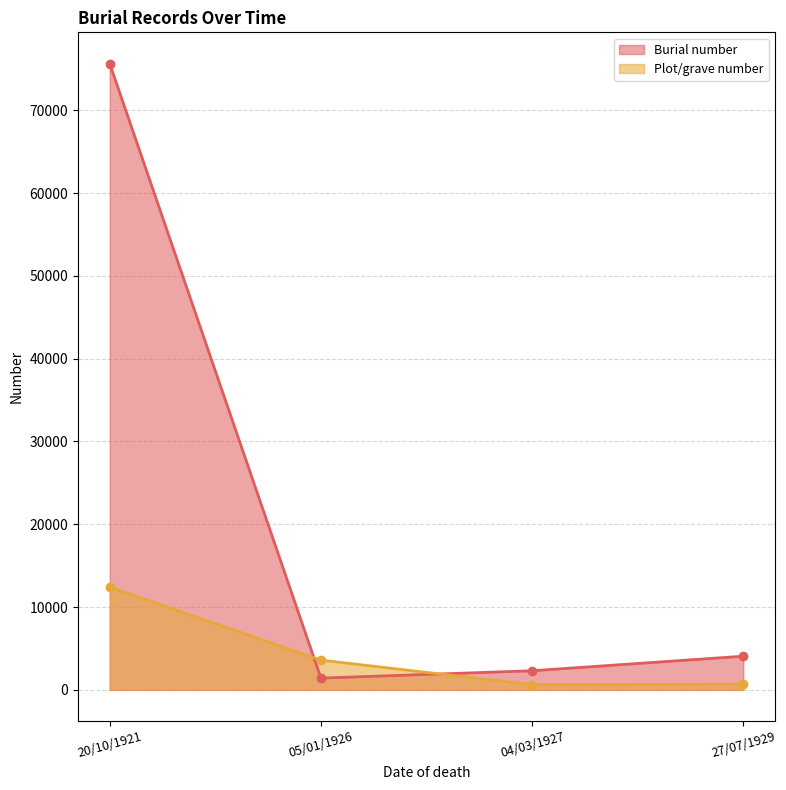

Is the value of Burial number at 05/01/1926 greater than the value of Plot/grave number at 04/03/1927?

Yes